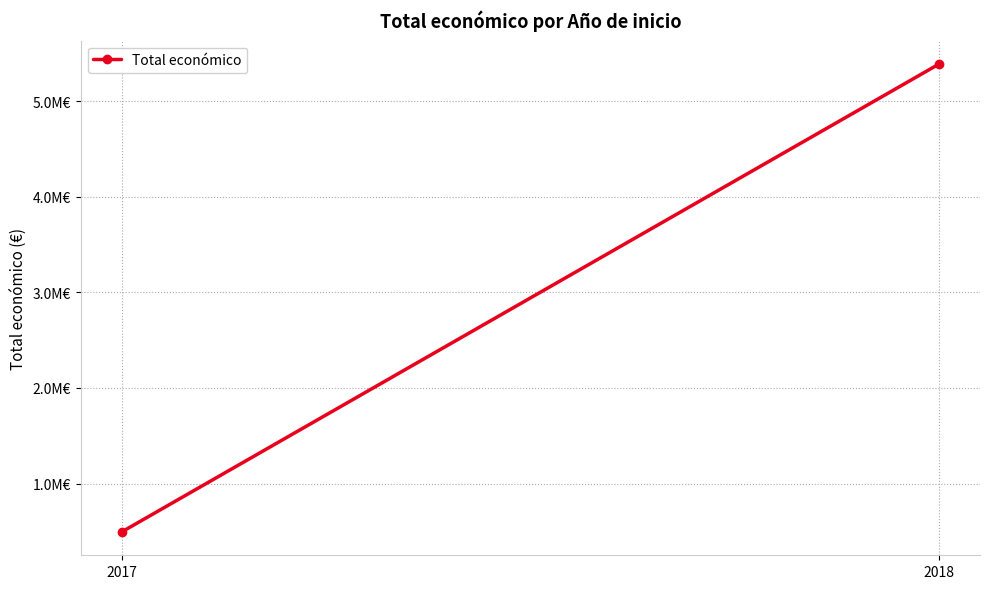

What is the value of the 2nd point from the left?

5390598